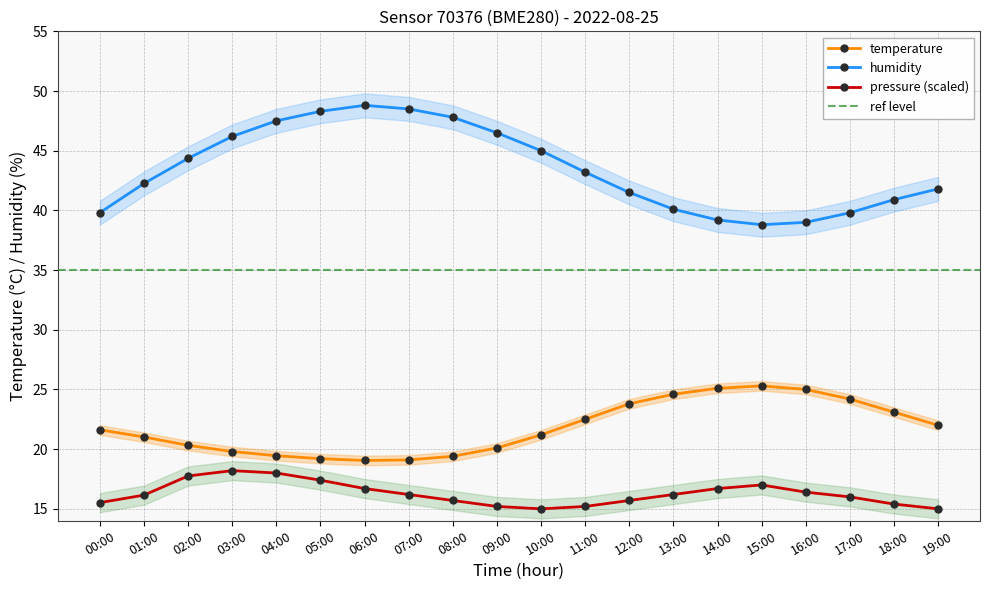

What is the label of the 19th point from the right?

01:00